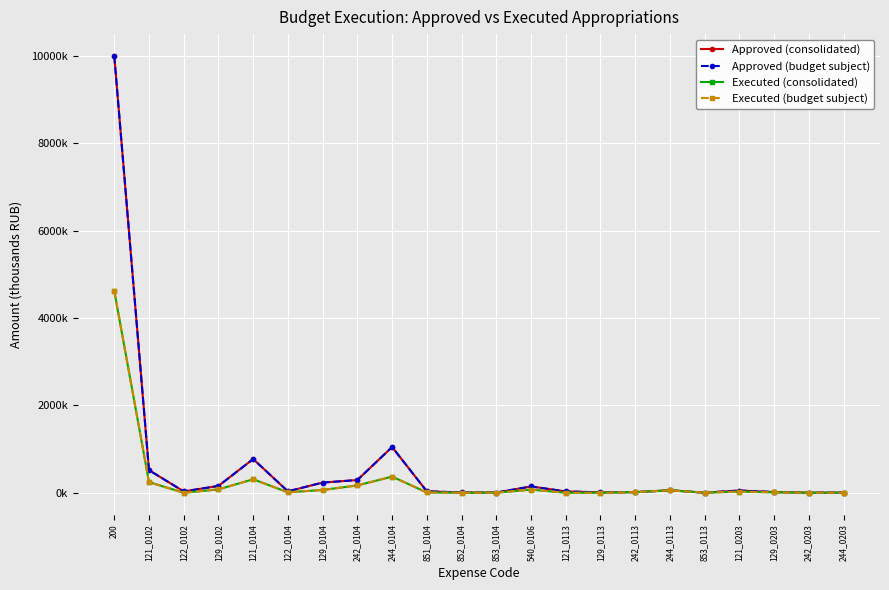

The Approved (budget subject) series shows 19833.3 at 242_0113. True or false?

False